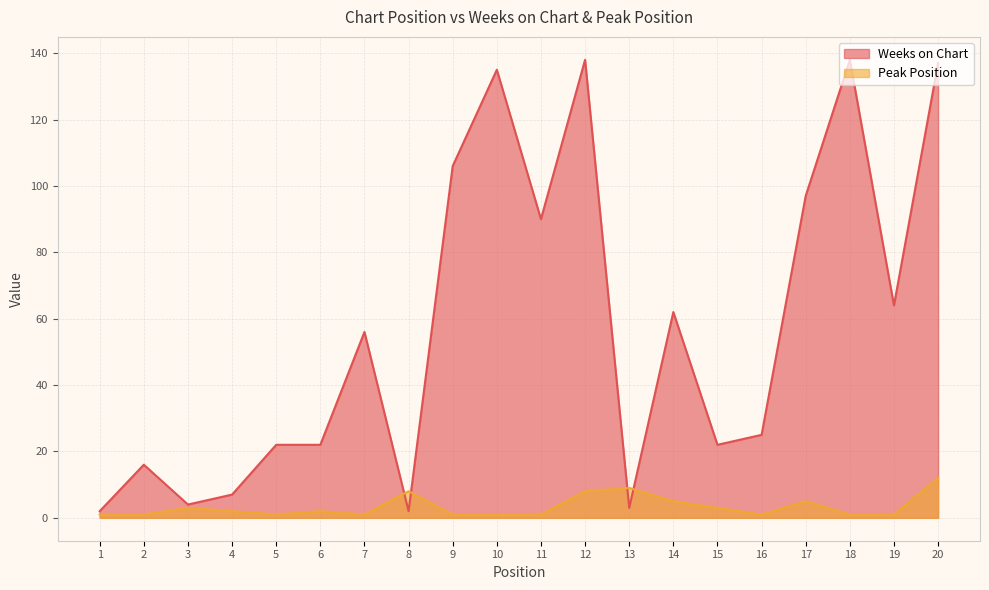

At which label is Peak Position closest to 6?

14